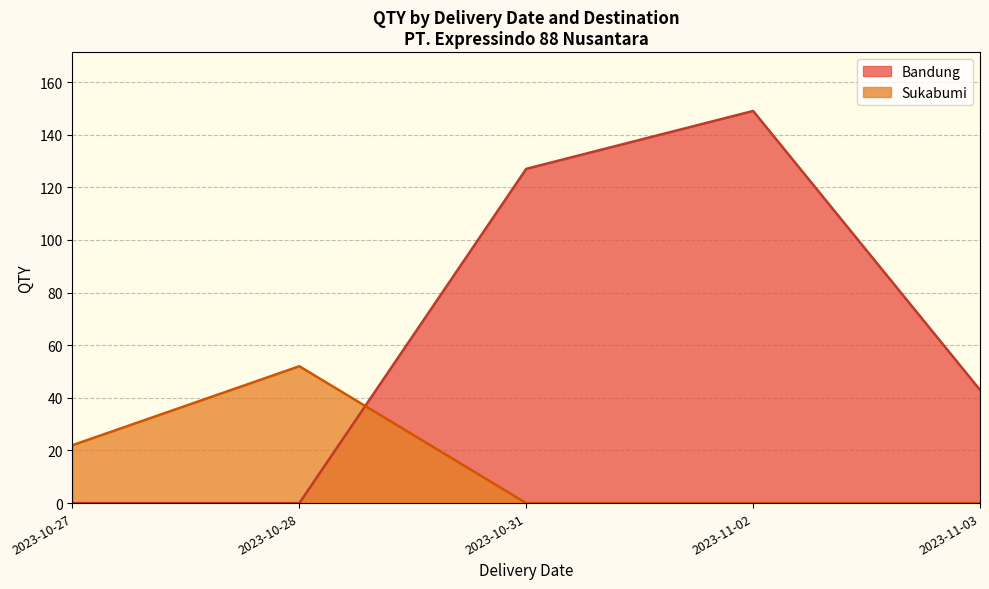

True or false: Sukabumi has more than 2 interior local peaks.

False